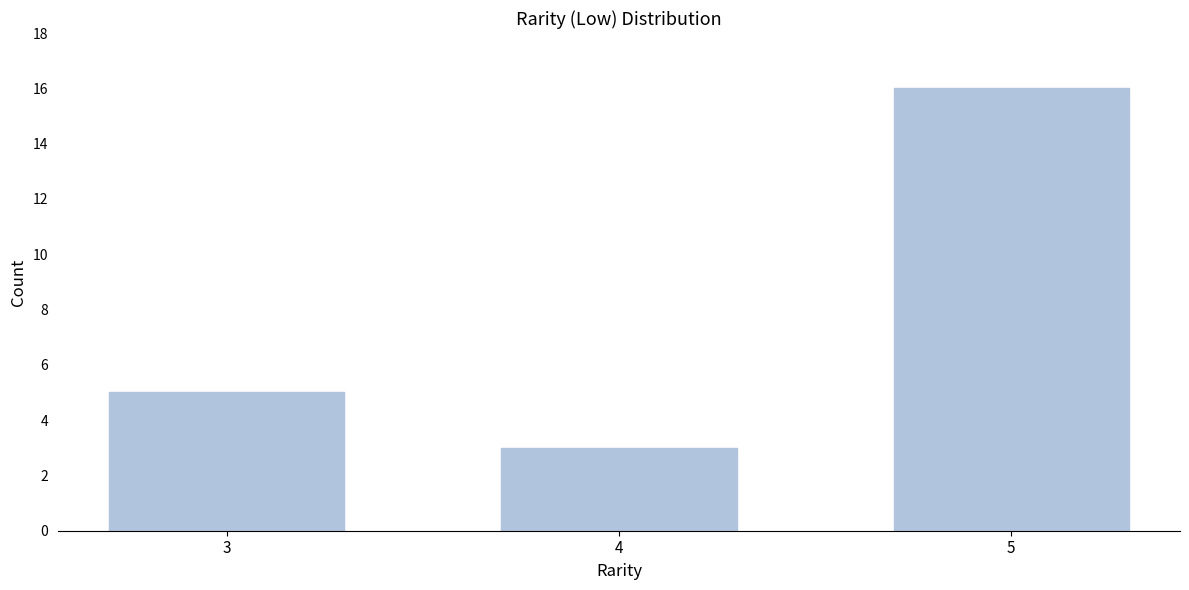

Reading left to right, what are all the values shown in this chart?

3=5	4=3	5=16